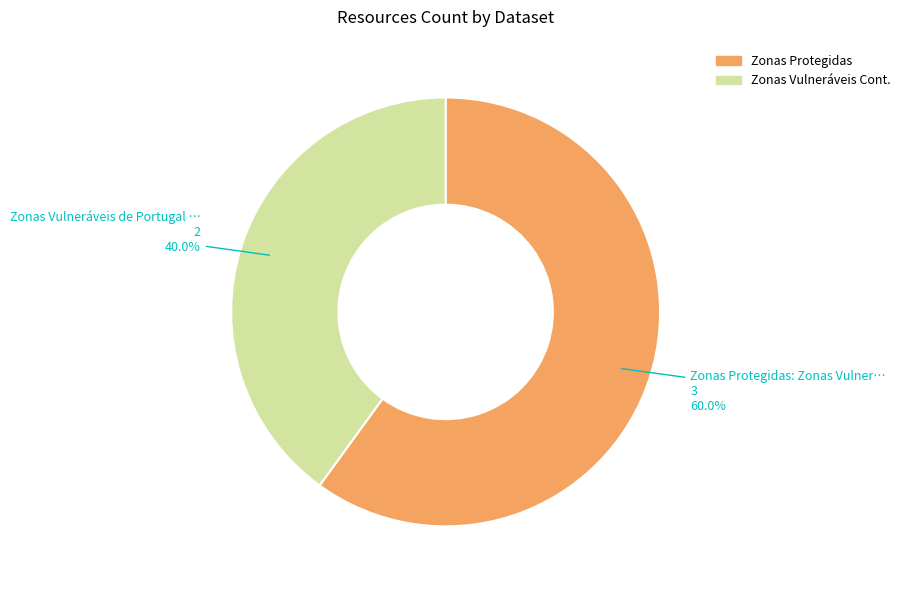

Is there any slice that represents more than half of the pie?

Yes